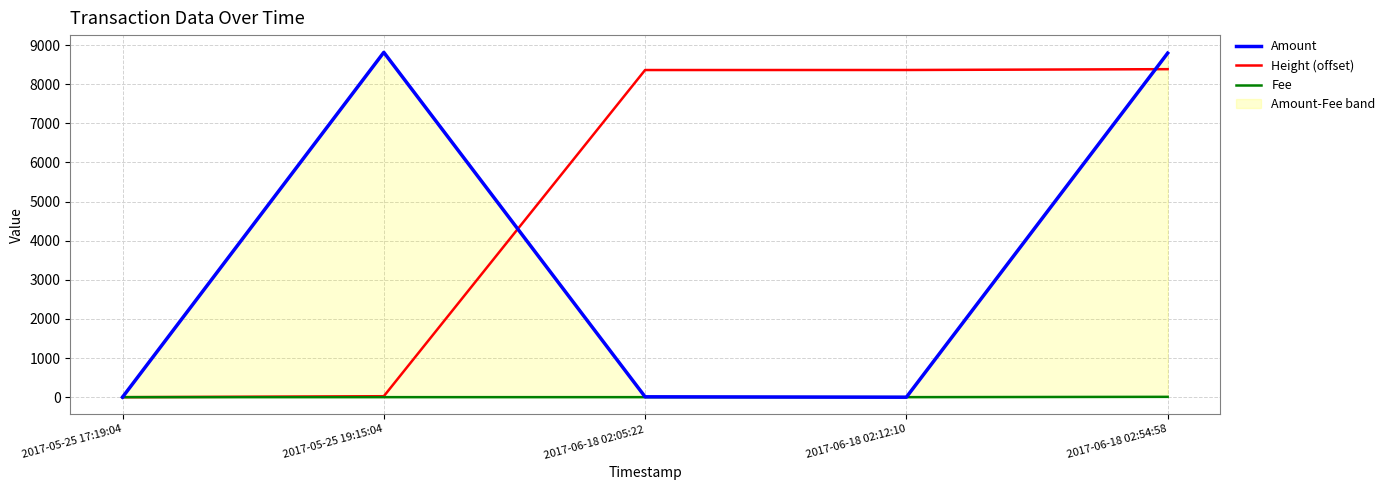

How many positive values does the Amount series have?

4